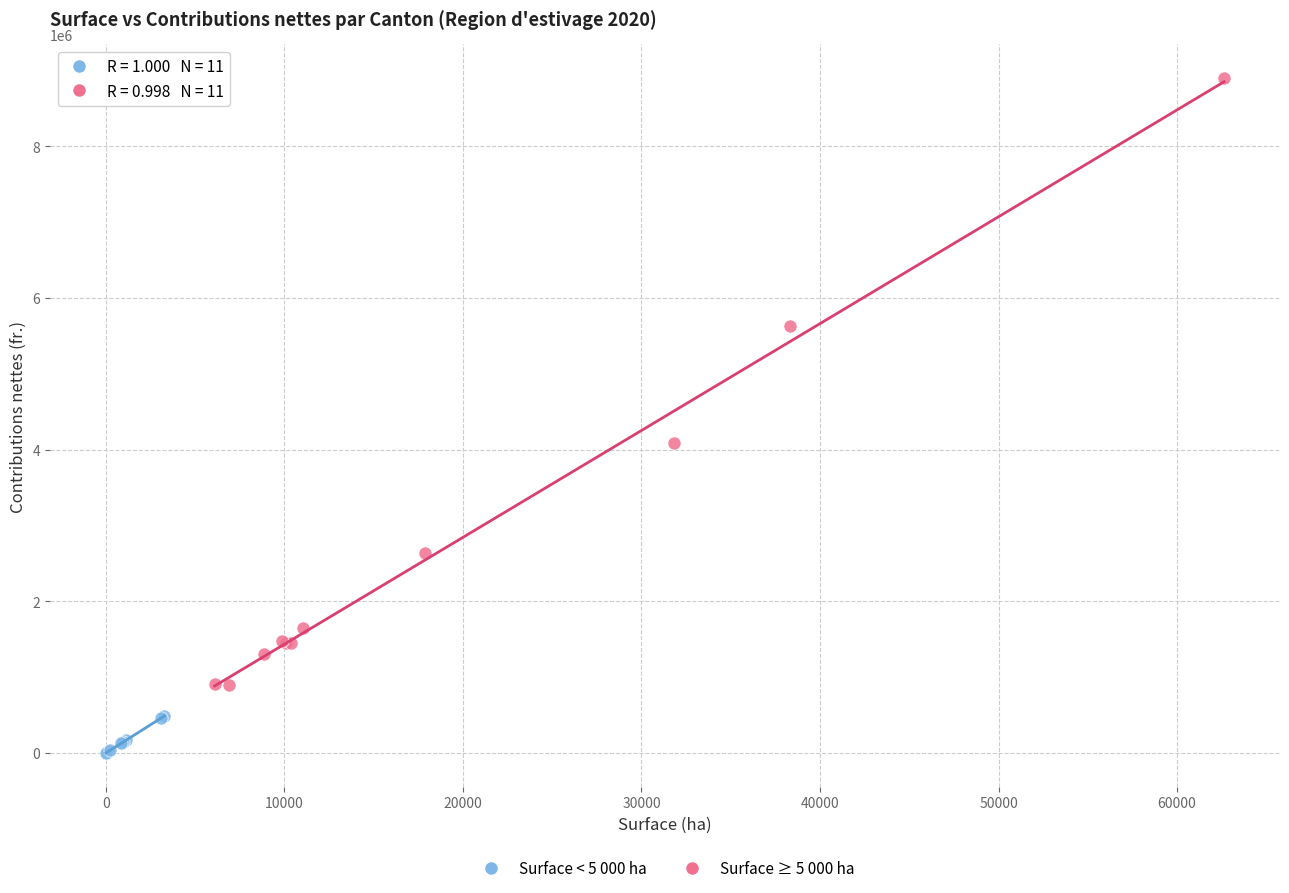

Which series contains the highest Y value?

Surface ≥ 5 000 ha